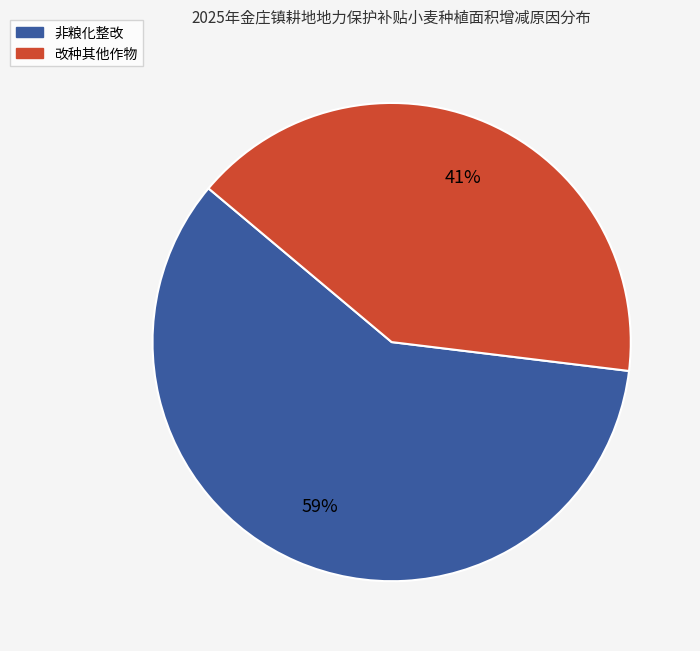

To the nearest percent, what is the average slice percentage?

50%